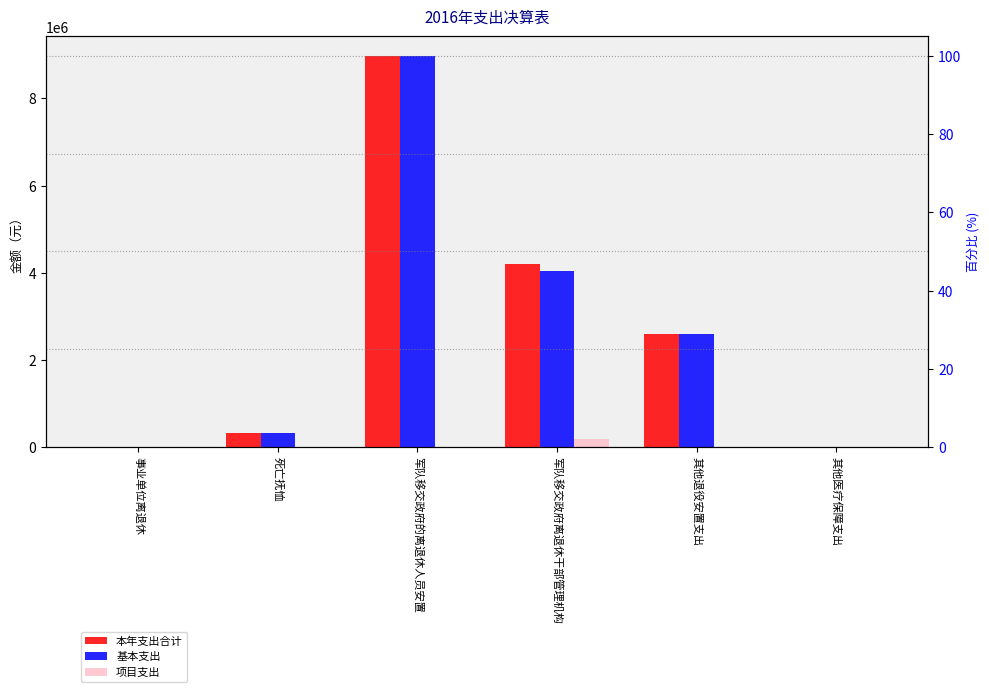

Rank the categories by 基本支出 value from lowest to highest.

其他医疗保障支出, 事业单位离退休, 死亡抚恤, 其他退役安置支出, 军队移交政府离退休干部管理机构, 军队移交政府的离退休人员安置